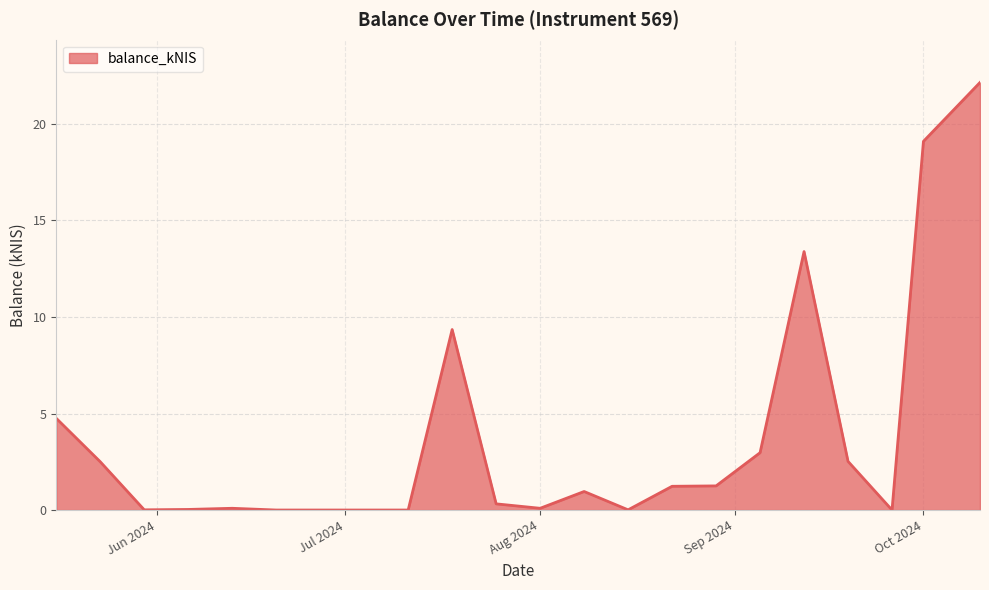

Does the chart display data point markers on the line(s)?

No